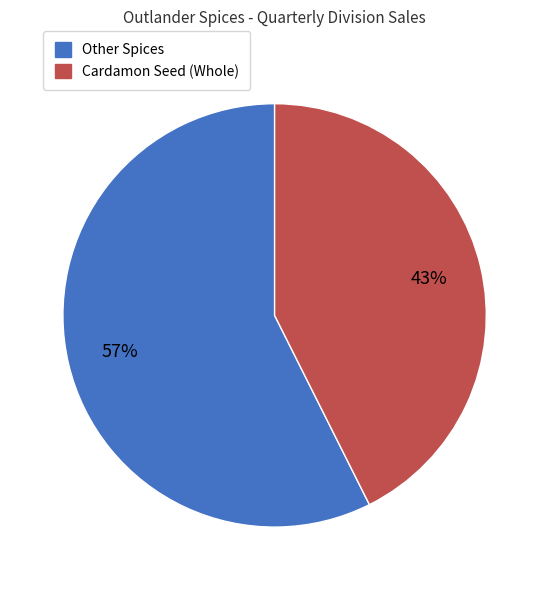

To the nearest percent, what is the average slice percentage?

50%